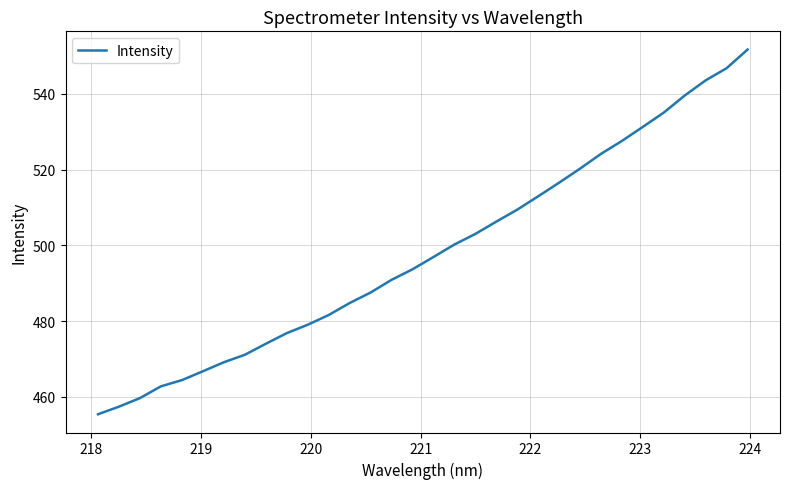

What is the minimum value shown in the chart?

455.4